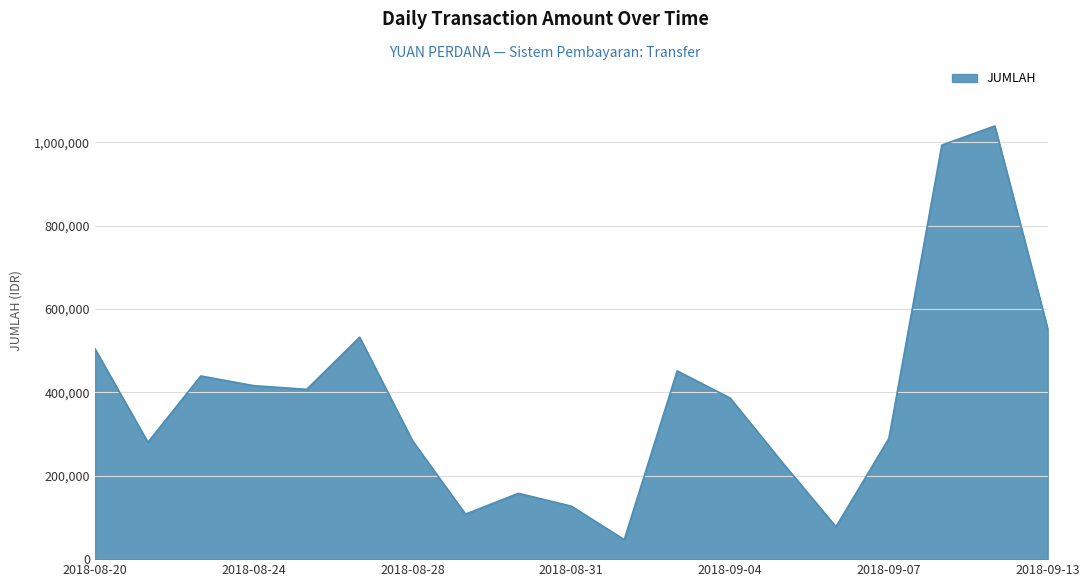

What is the difference between the maximum and minimum values?

992162